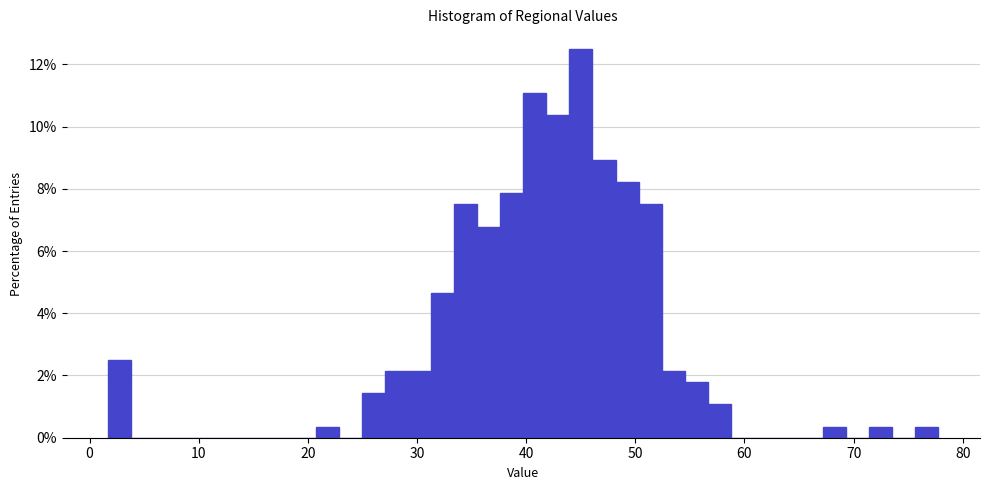

Read against the x-axis, roughly where is the centre of the tallest bar?

45